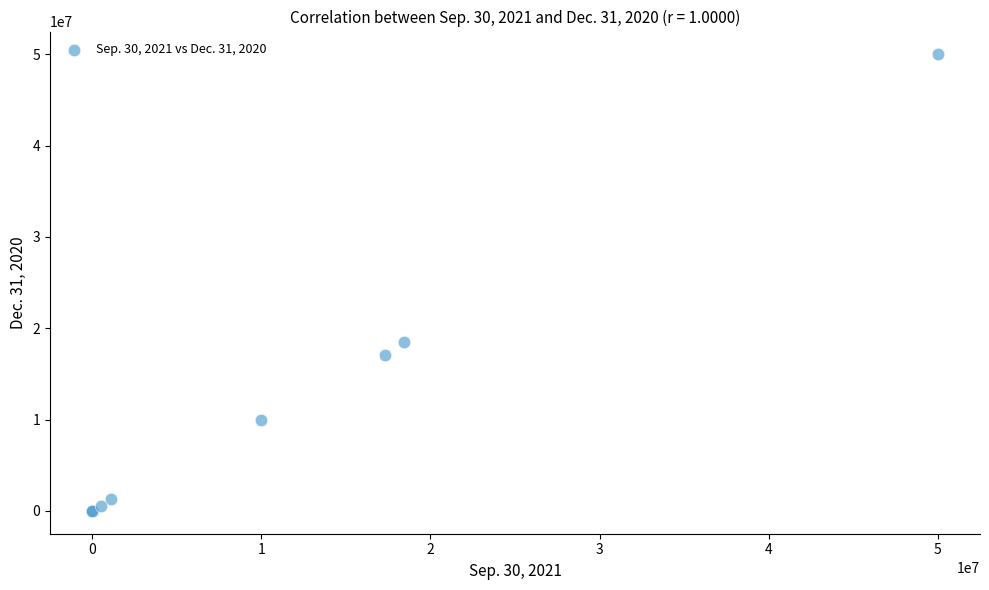

What Y value in the scatter plot is closest to 25000000?

18463028.0